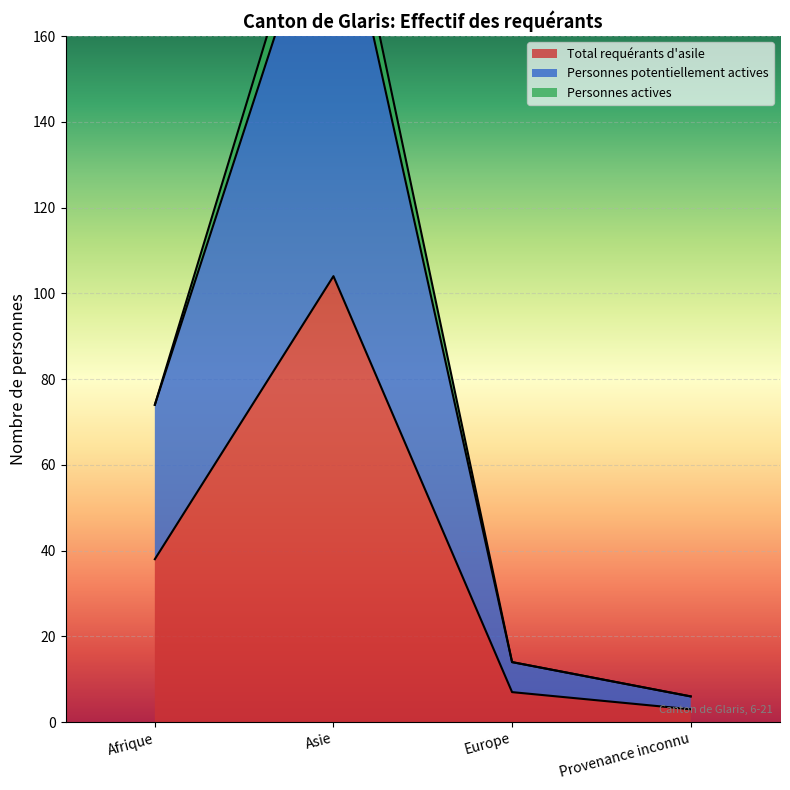

Is it true that Total requérants d'asile equals 168 at Asie?

False